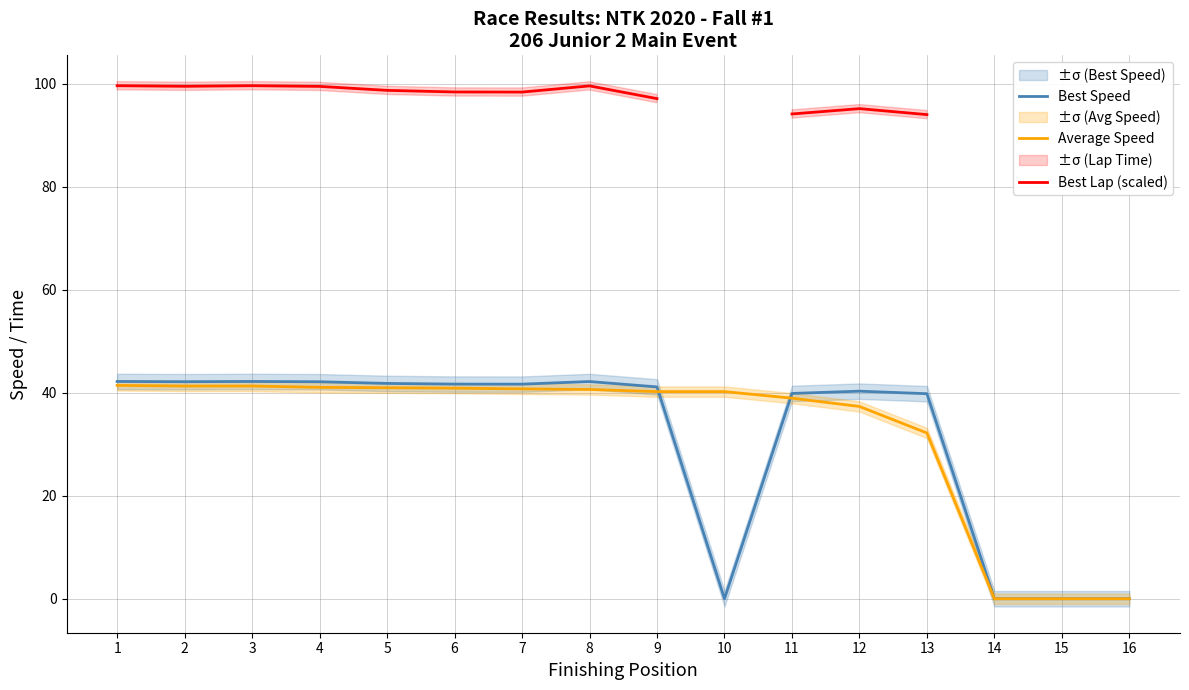

True or false: Best Speed has more than 1 interior local peaks.

True